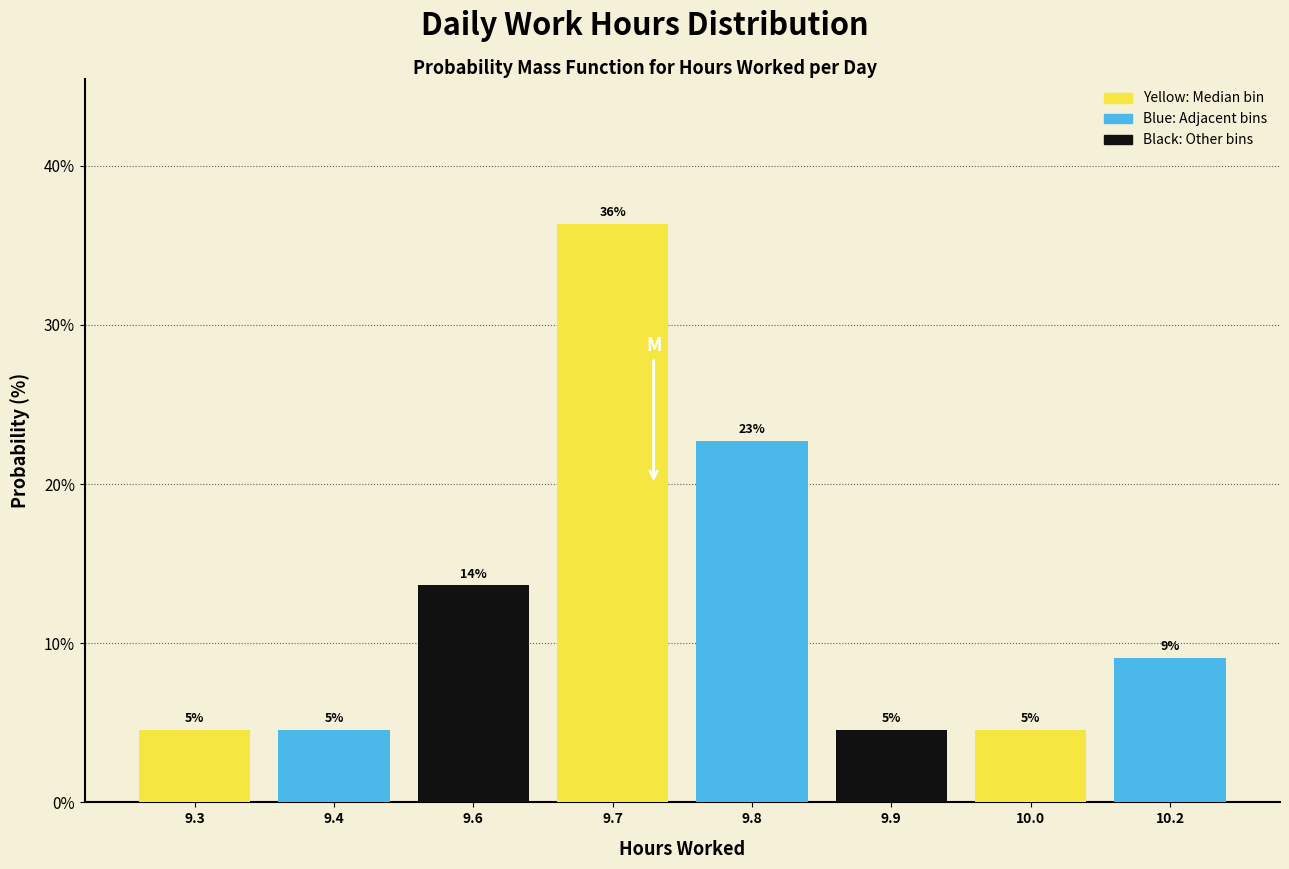

Are the bars horizontal?

No